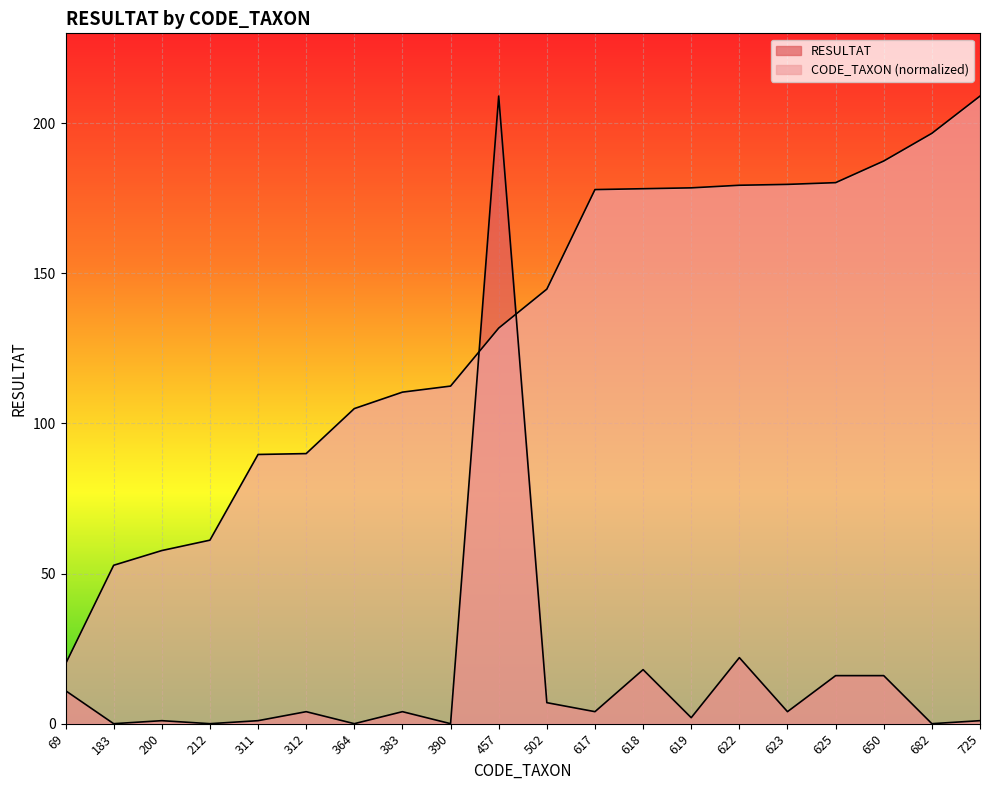

How many interior local valleys does the RESULTAT series have?

8